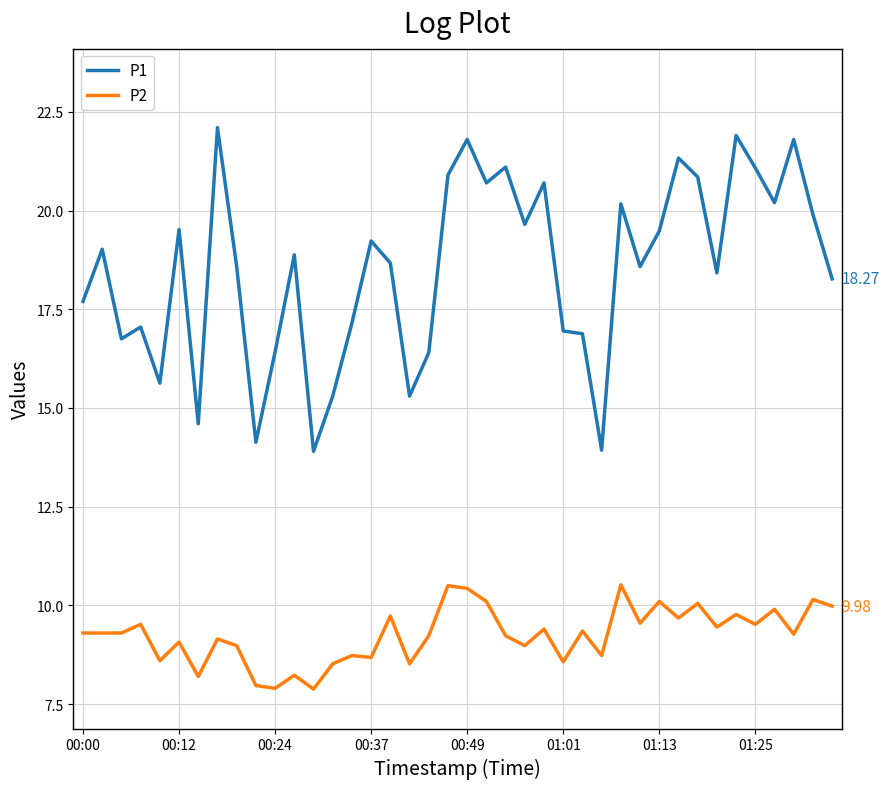

List the series in order of their peak value, highest first.

P1, P2